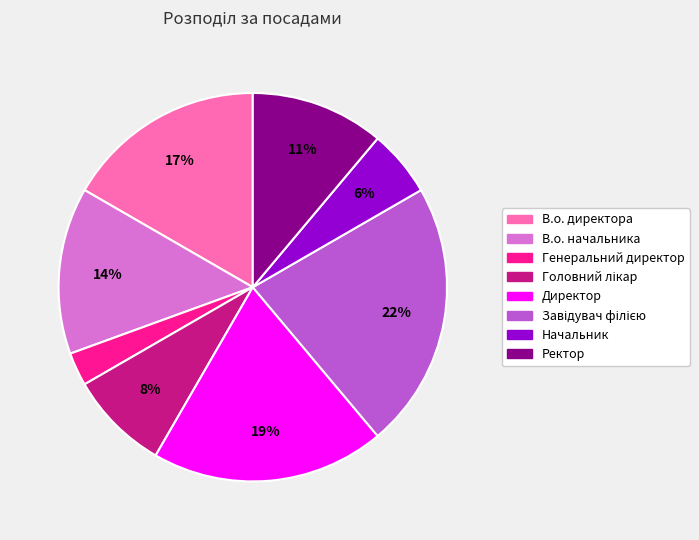

How many segments does this pie chart have?

8